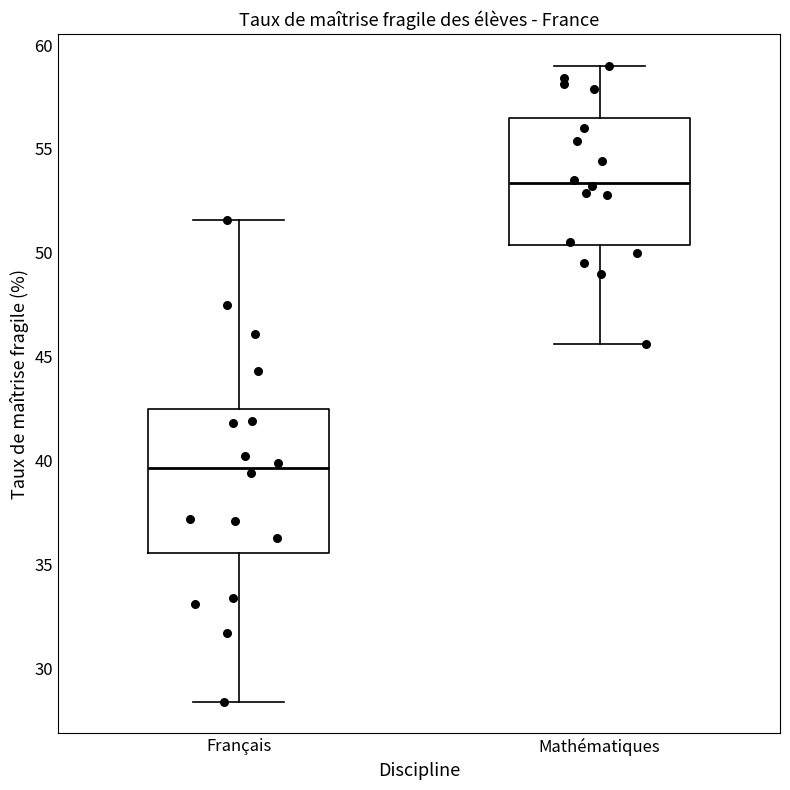

Which box is the tallest, from its lower edge to its upper edge?

Français